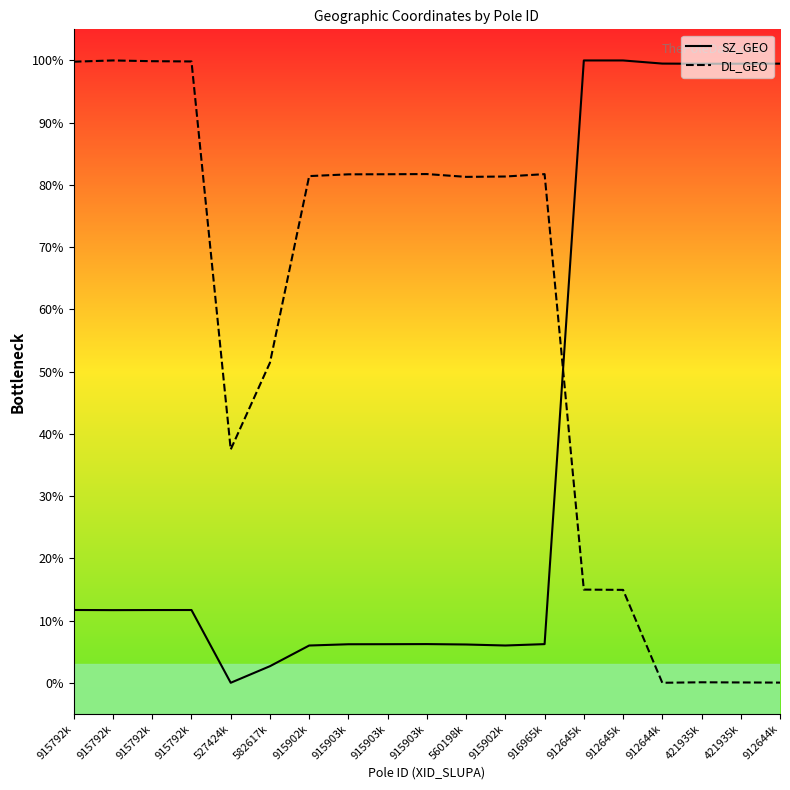

At 916965k, list the series in order from smallest to largest.

SZ_GEO, DL_GEO